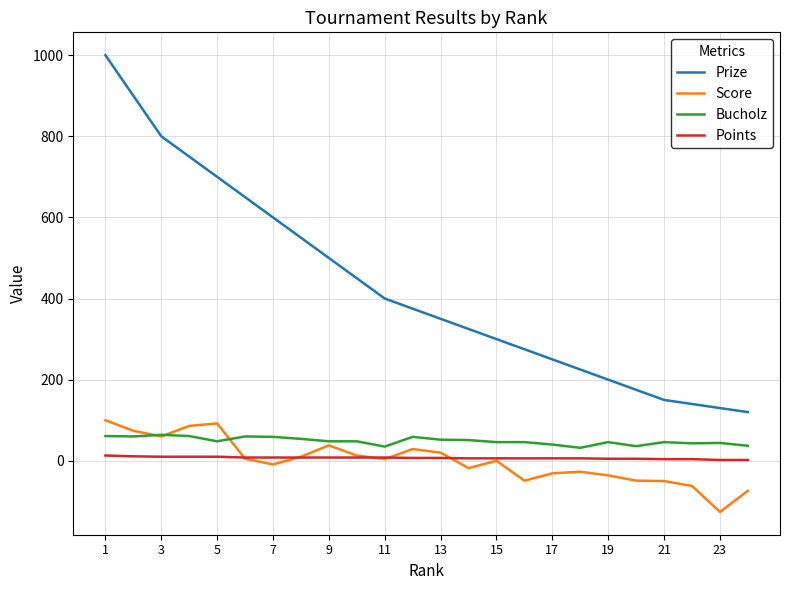

Does the chart have visible grid lines?

Yes